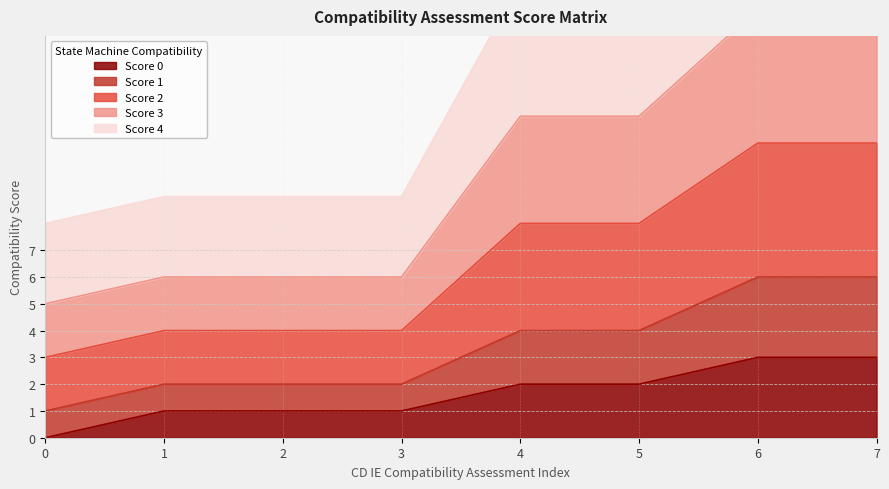

The value of Score 0 at 6 is 3. True or false?

True